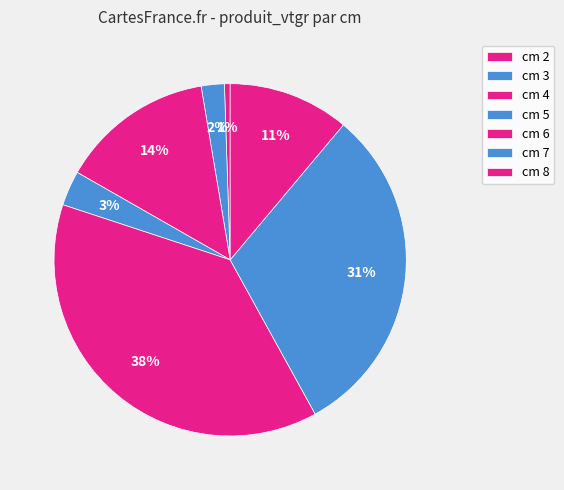

How many slices are in this pie chart?

7